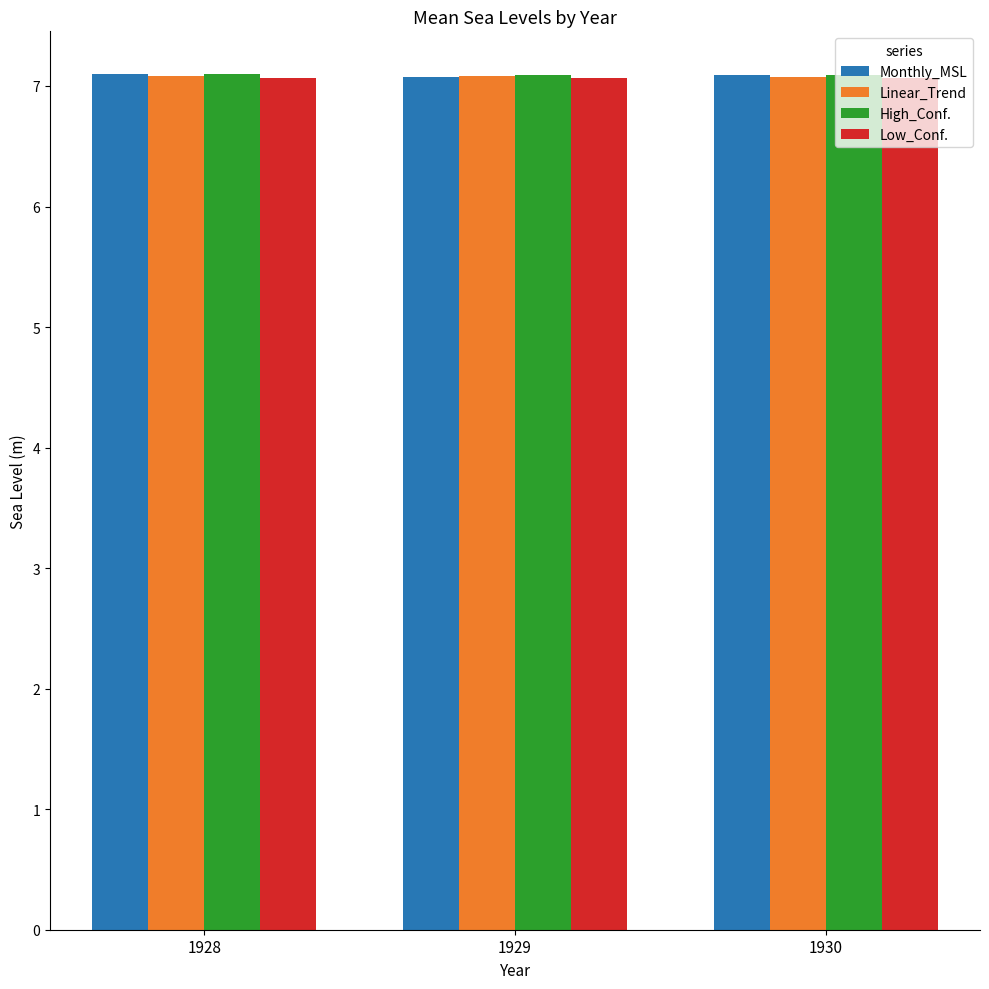

How many categories are shown in the chart?

3